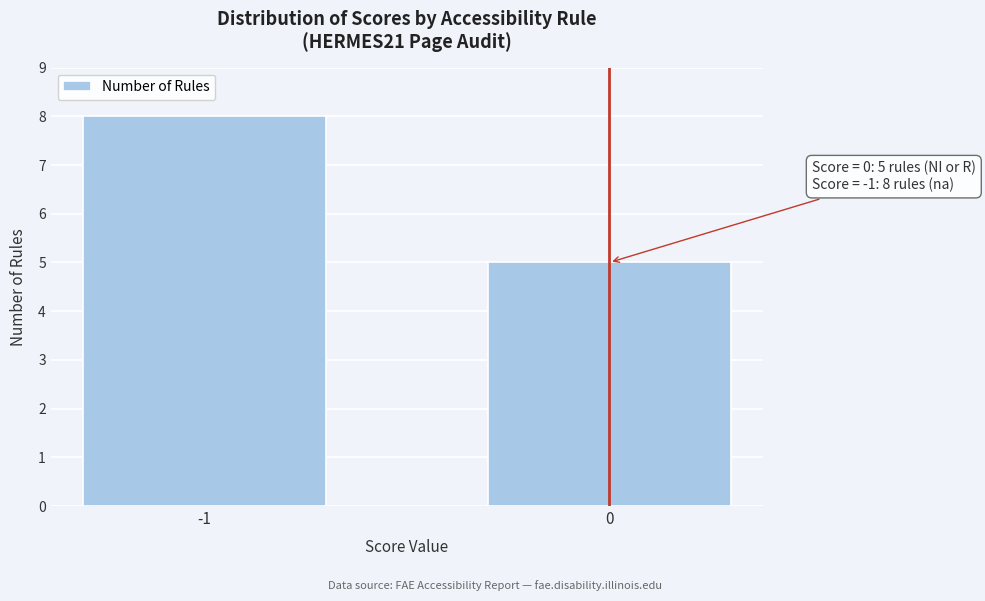

Reading left to right, extract all data points from this chart.

8	5